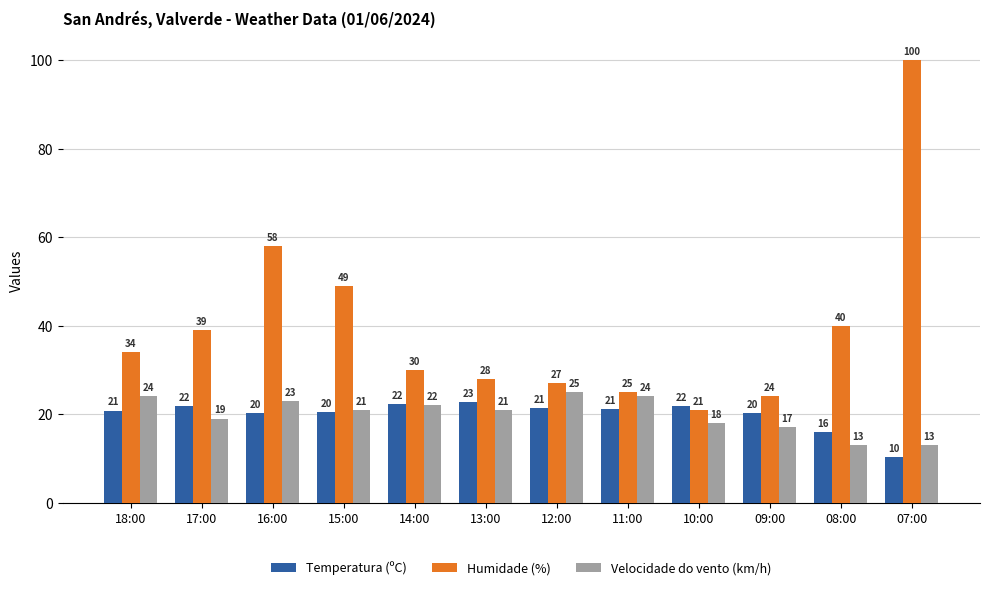

The value of Temperatura (ºC) at 16:00 is 31.4. True or false?

False